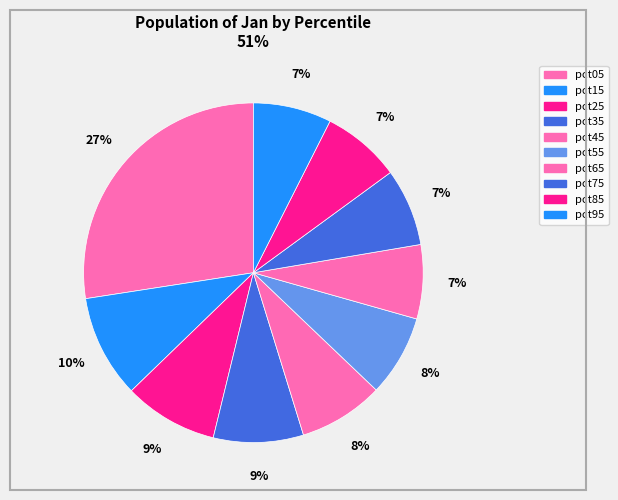

To the nearest percent, what is the combined percentage of pct95 and pct45?

16%